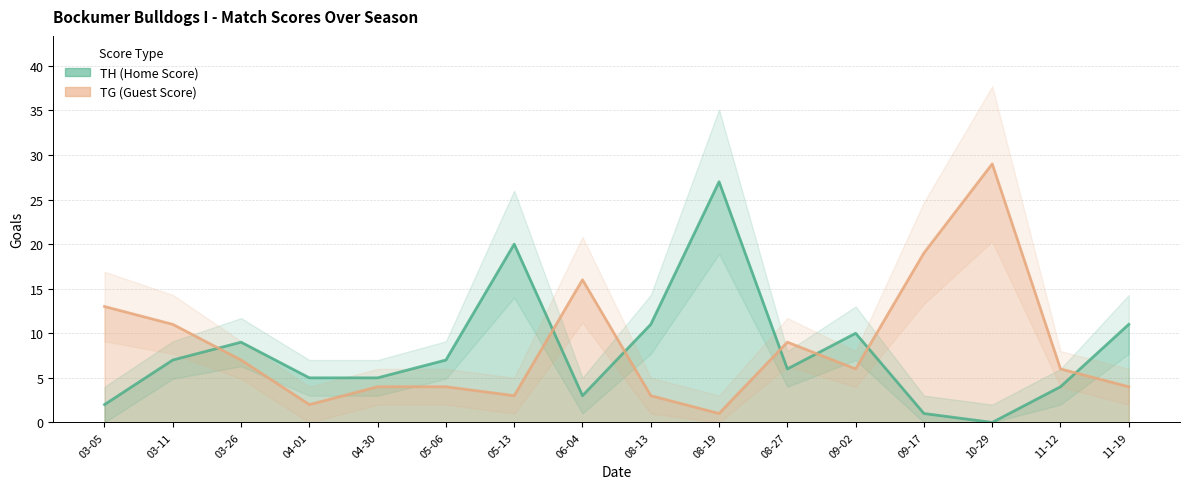

How many data points in TG (Guest Score) are less than 6?

7